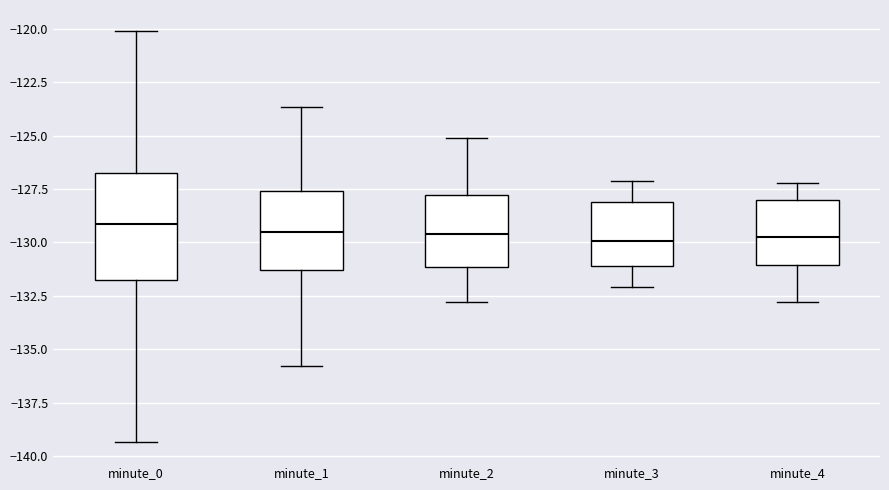

Reading left to right, transcribe this box plot: for each box, give where its median line is, the range the box spans, and where its two whiskers end, as read against the y-axis. The values are not printed on the chart, so give them approximately, as read against the axis.

minute_0: median -129.0, box -132.0 to -126.5, whiskers -139.5 to -120.0
minute_1: median -129.5, box -131.5 to -127.5, whiskers -136.0 to -123.5
minute_2: median -129.5, box -131.0 to -128.0, whiskers -133.0 to -125.0
minute_3: median -130.0, box -131.0 to -128.0, whiskers -132.0 to -127.0
minute_4: median -129.5, box -131.0 to -128.0, whiskers -133.0 to -127.0